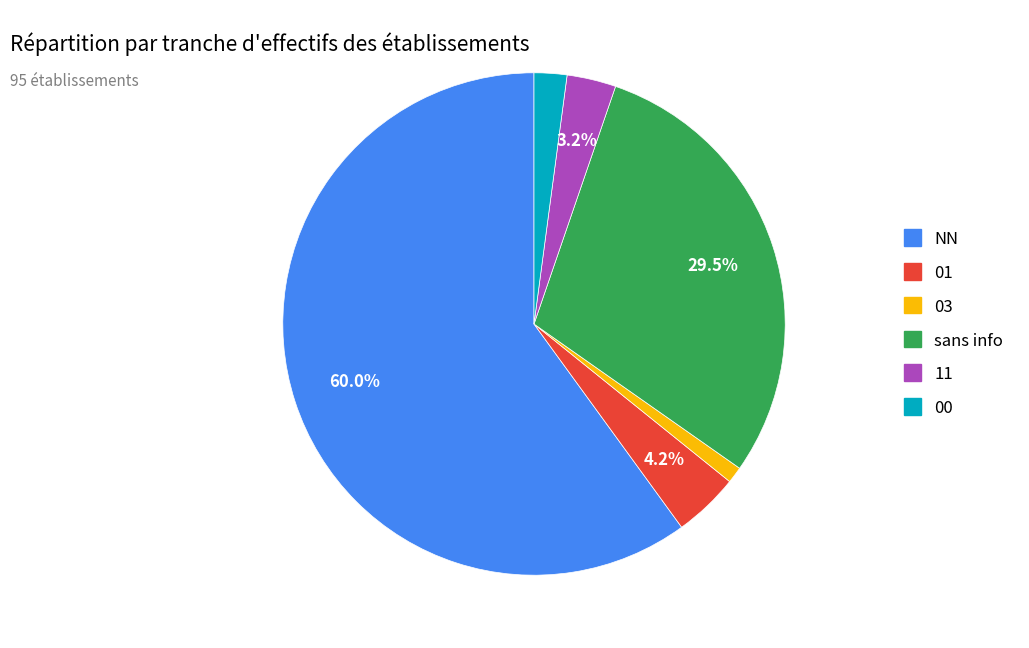

Which category has the smallest portion of the pie?

03